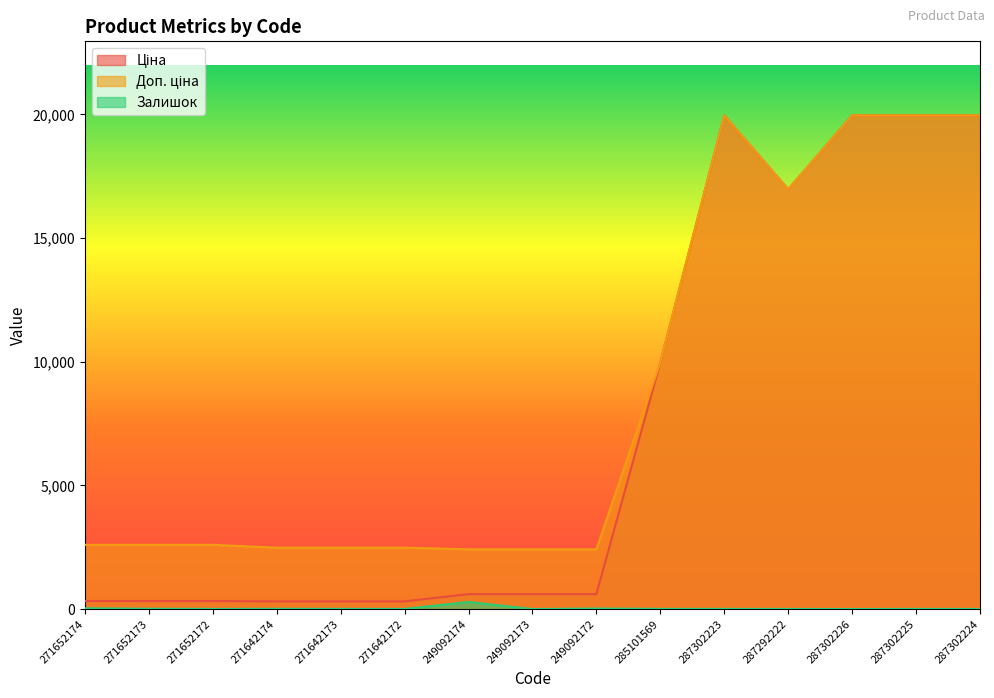

At how many categories does at least one series exceed 1998?

15